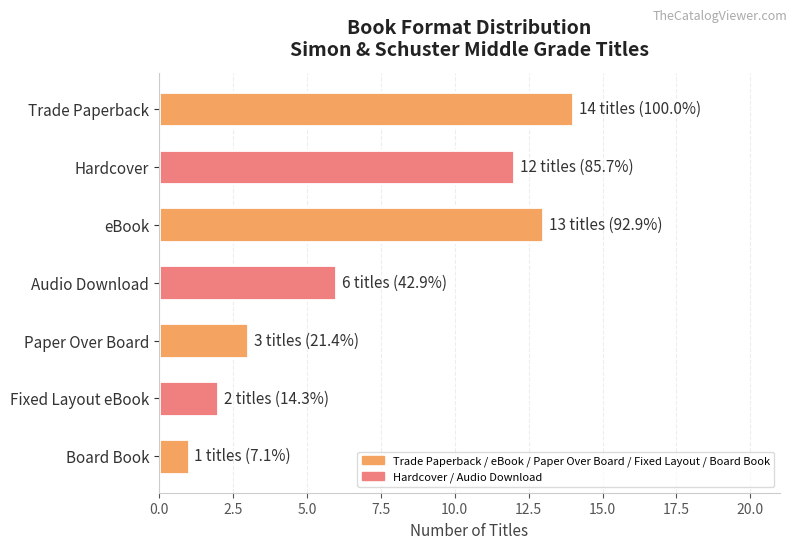

List the labels in order of value, largest first.

Trade Paperback, eBook, Hardcover, Audio Download, Paper Over Board, Fixed Layout eBook, Board Book